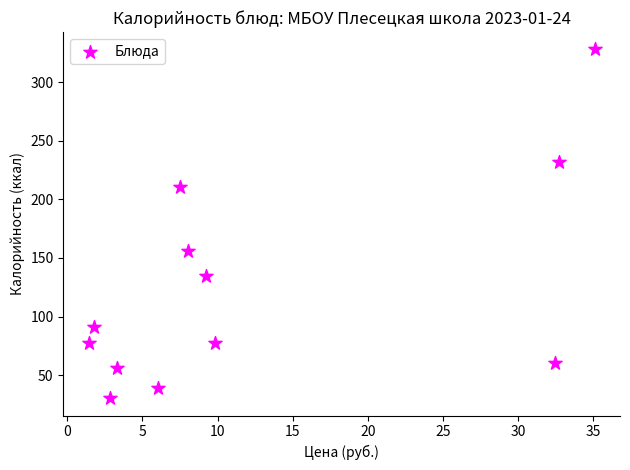

What Y value in the scatter plot is closest to 179?

156.0